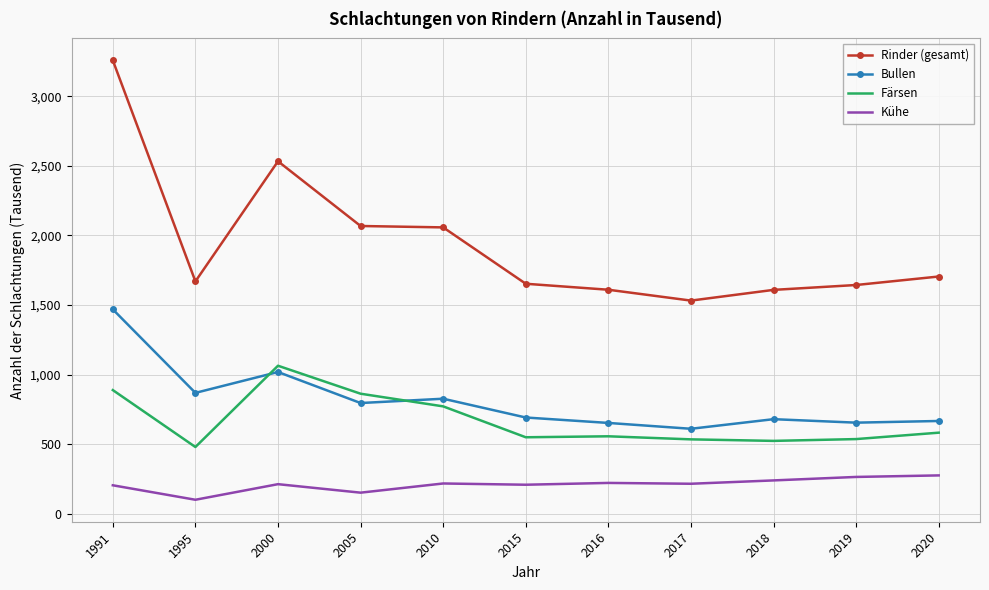

True or false: Kühe has more than 2 interior local peaks.

True